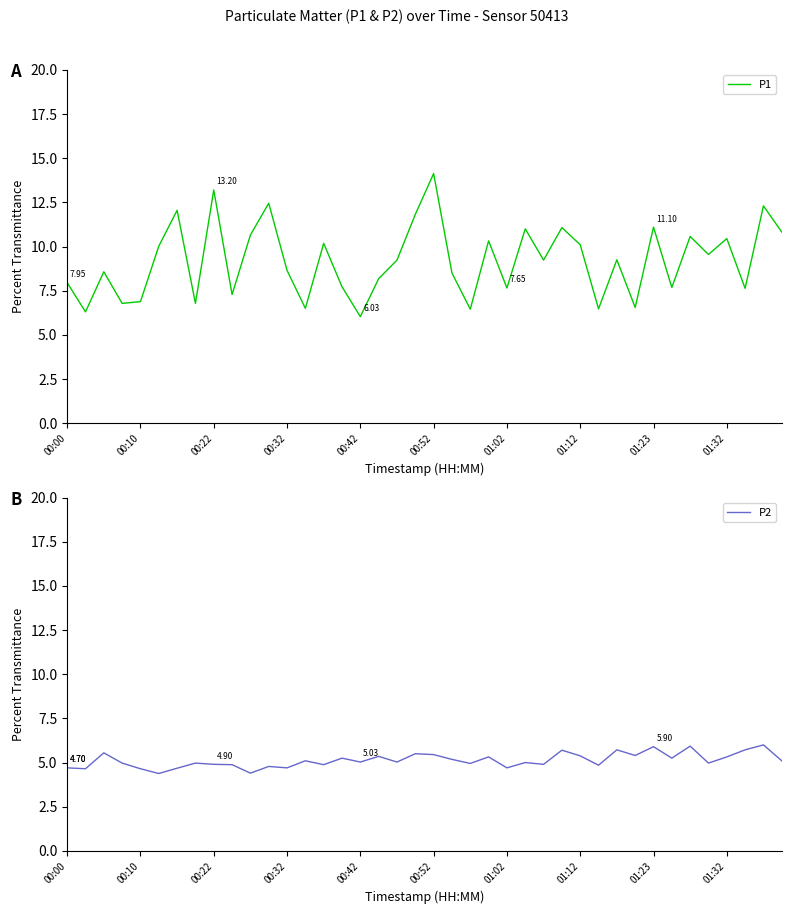

What is the lowest value of the P1 series?

6.0